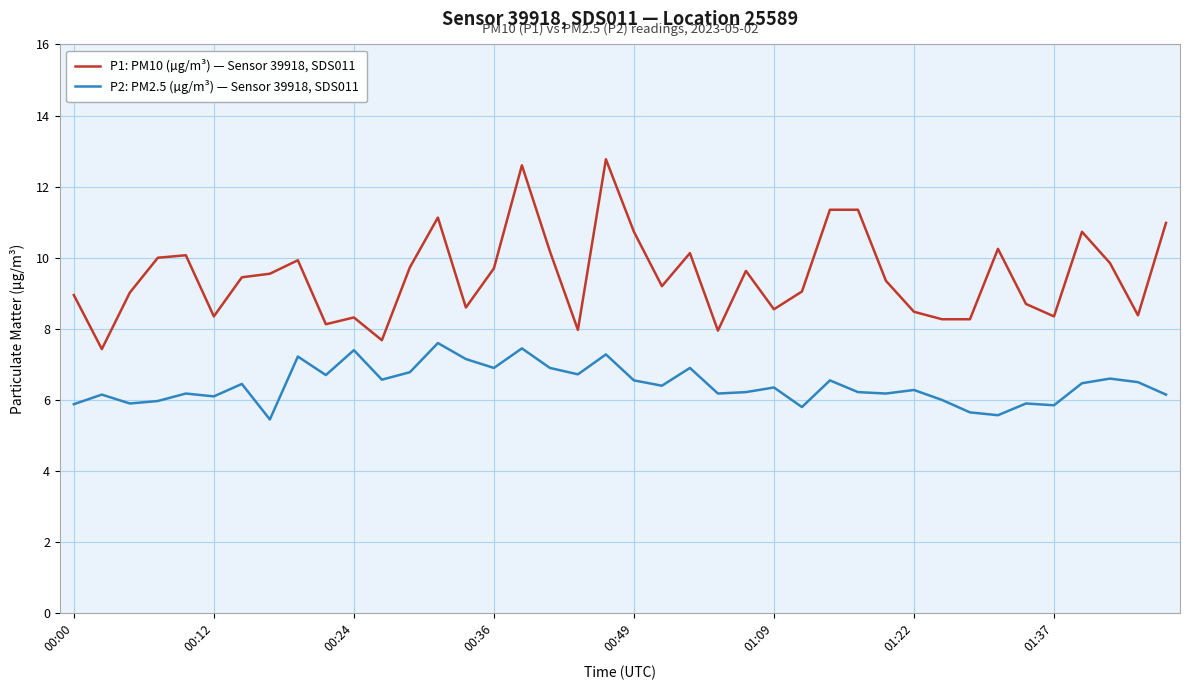

Which series has the largest total across all categories?

P1: PM10 (µg/m³) — Sensor 39918, SDS011